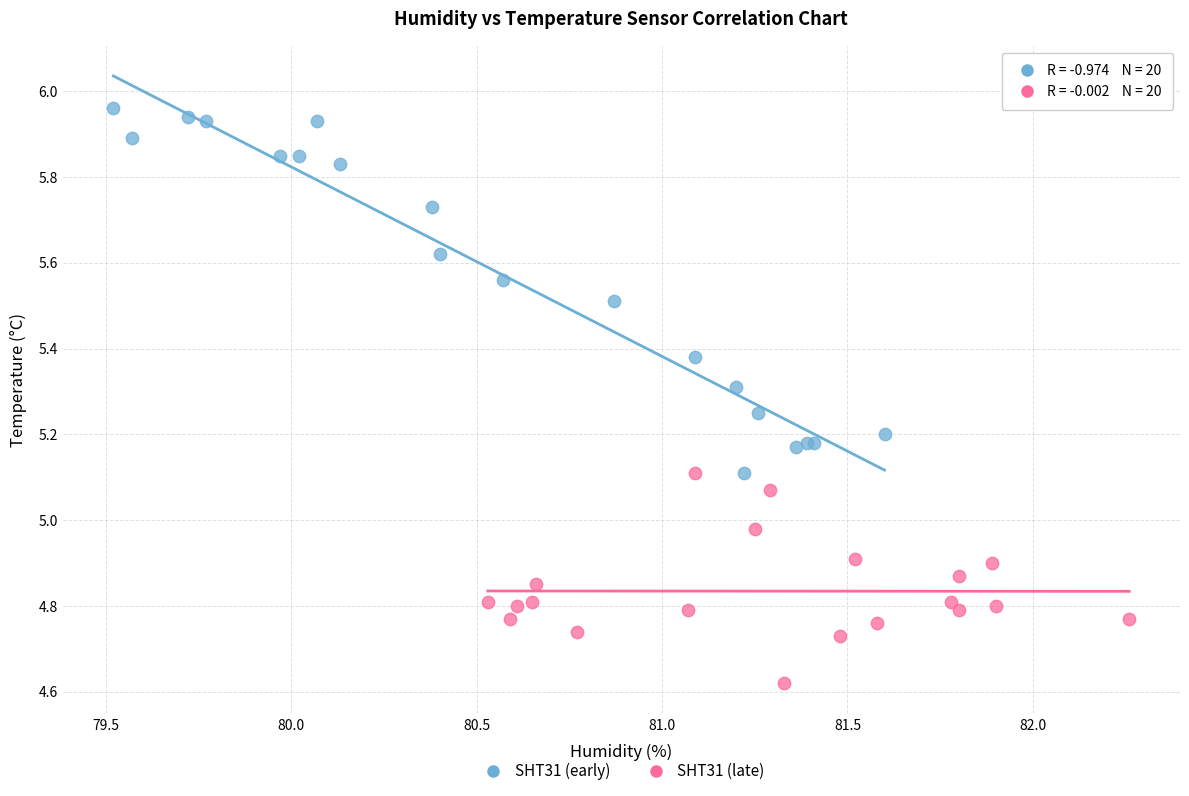

Which series reaches the minimum Y coordinate?

SHT31 (late)